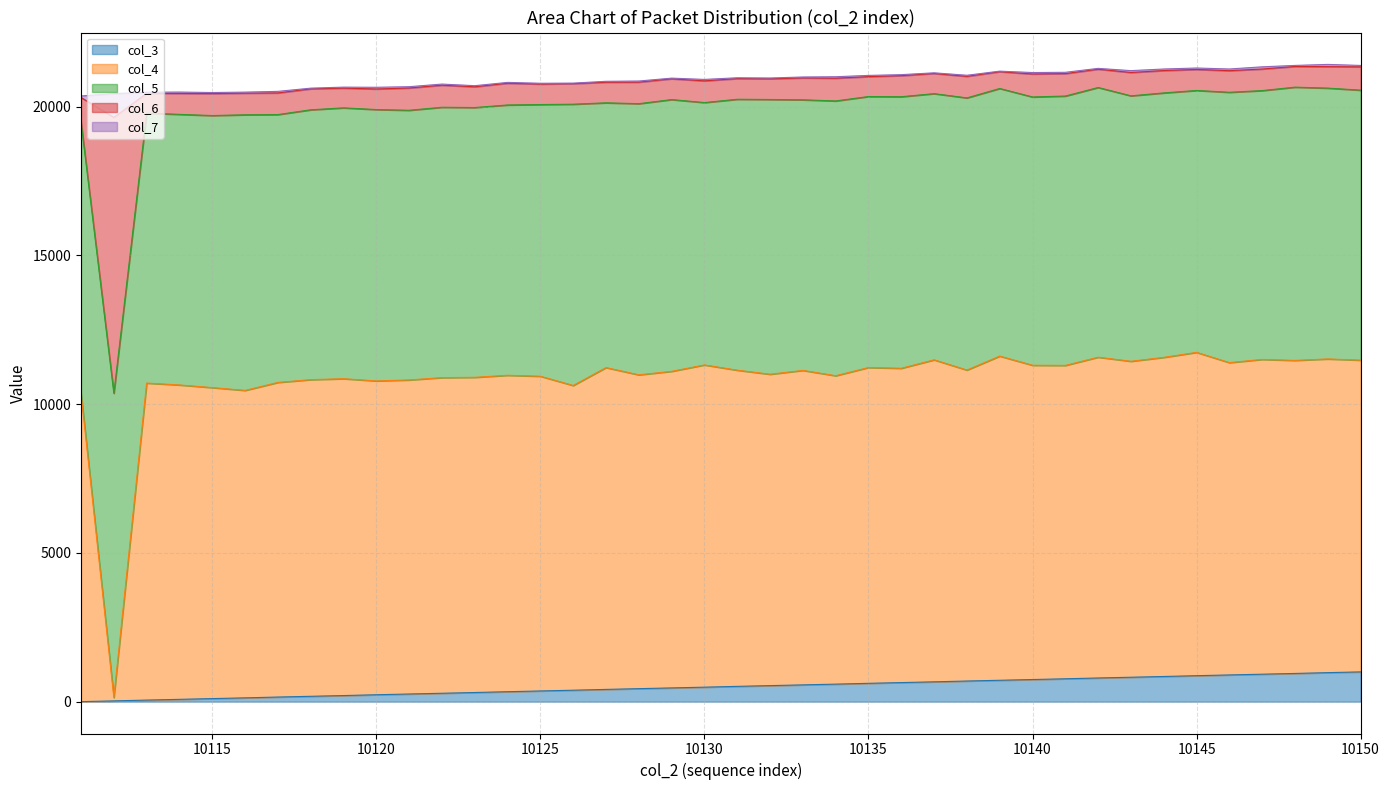

Which label corresponds to the smallest value in the chart?

10111